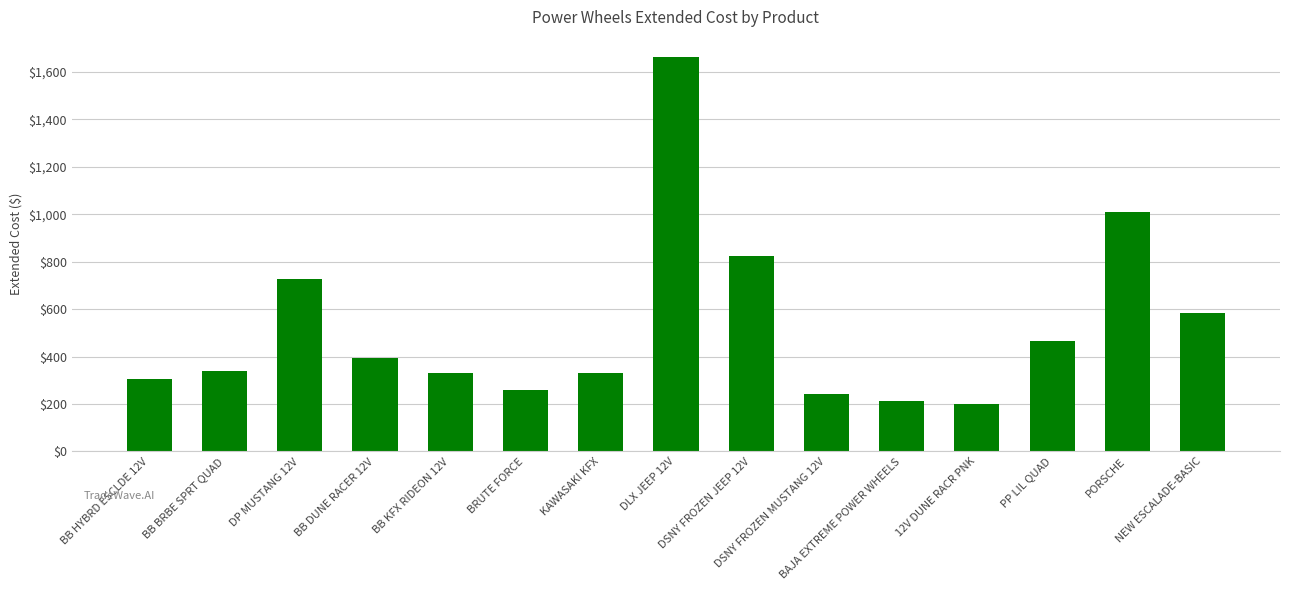

What is the difference between the maximum and second lowest values?

1450.0